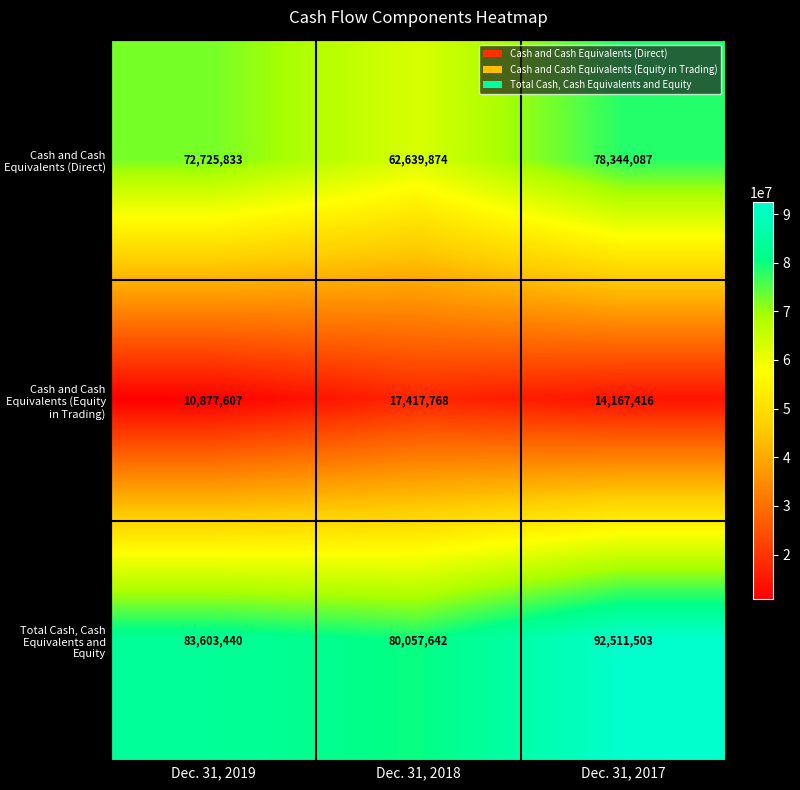

How many distinct data groups are displayed?

3